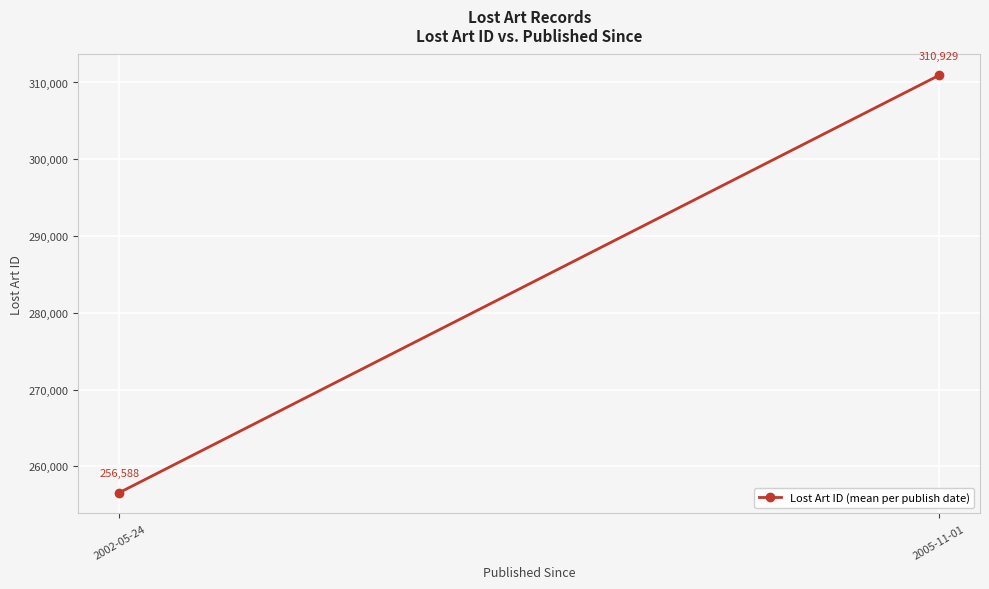

True or false: the data shows 310929.5 at 2005-11-01.

True